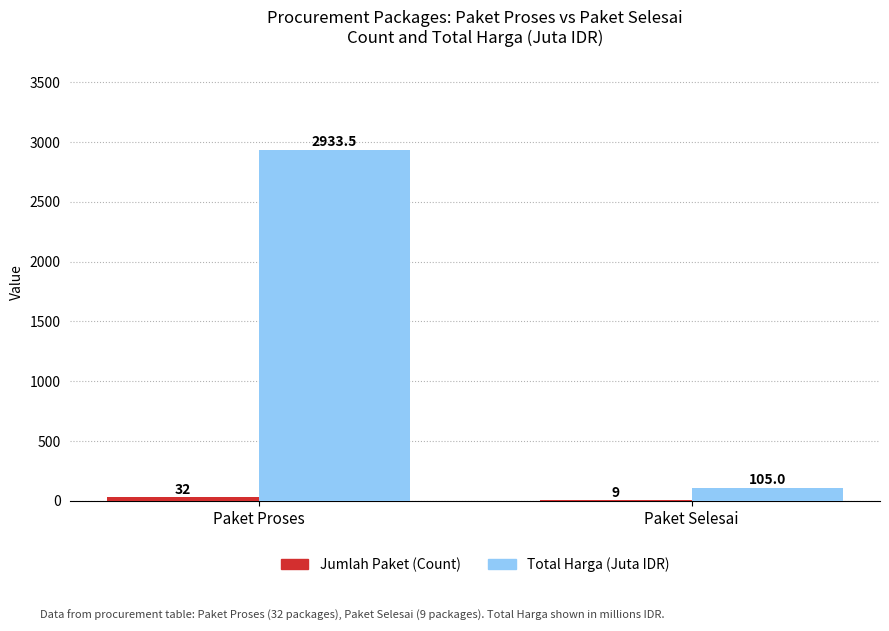

Where is Total Harga (Juta IDR) nearest to the value 1519?

Paket Selesai